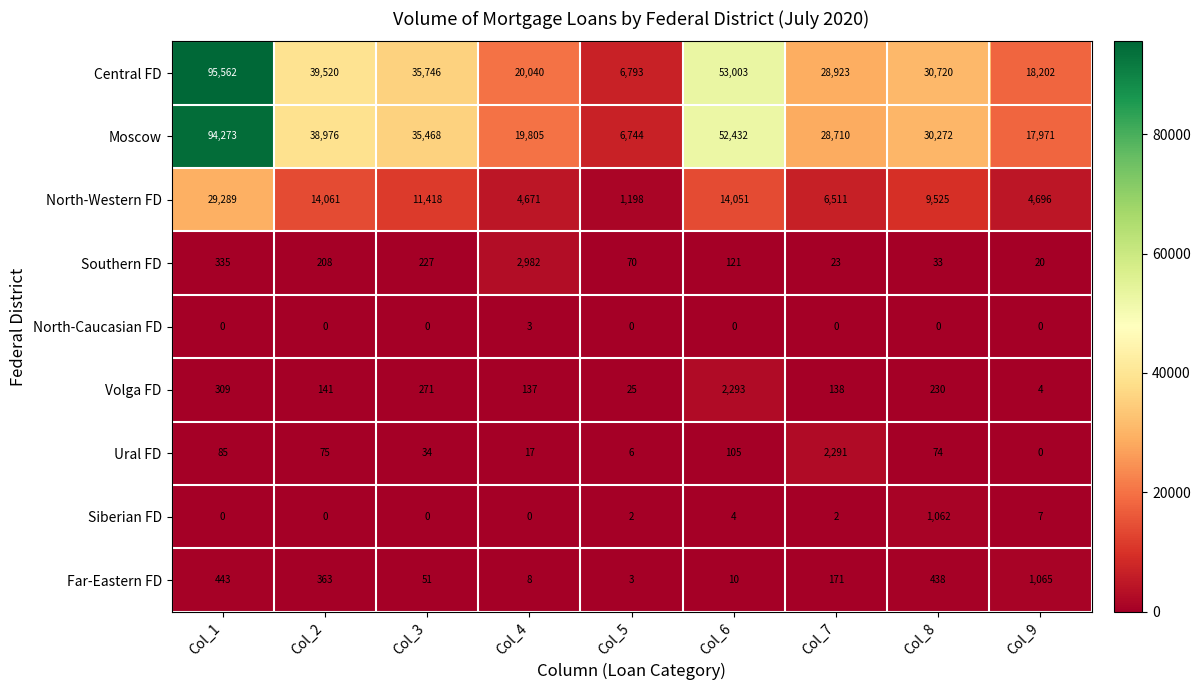

The value of Southern FD at Col_3 is 109. True or false?

False